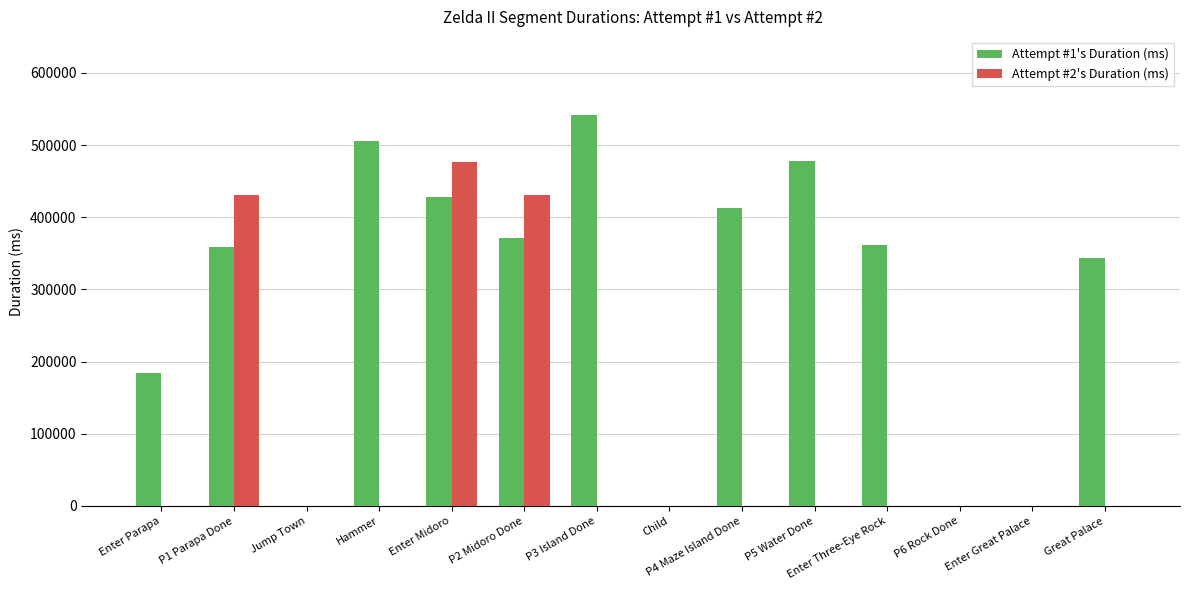

The Attempt #2's Duration (ms) series shows 214545 at Enter Three-Eye Rock. True or false?

False